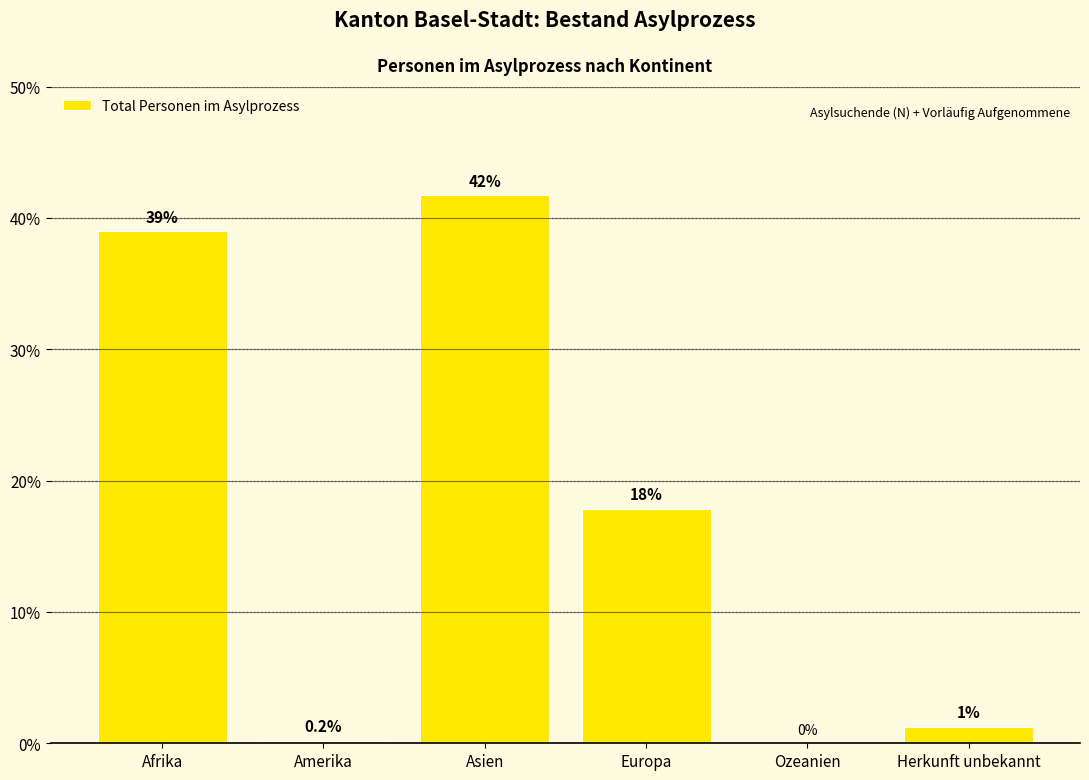

Between Afrika and Amerika, which is larger?

Afrika